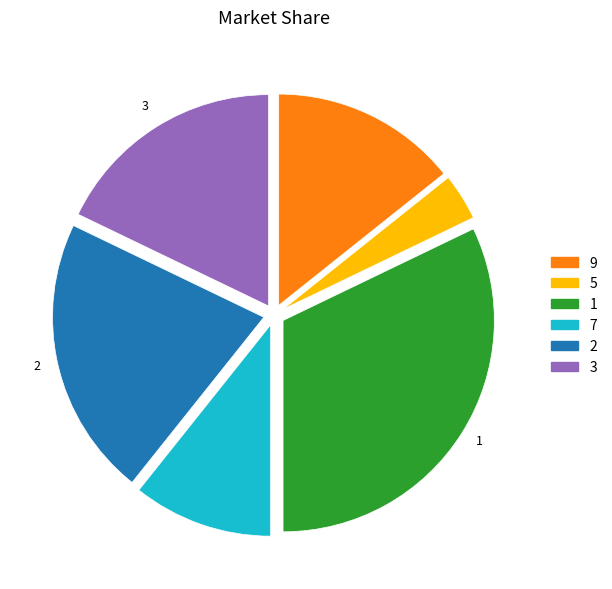

Is 2 the majority of the pie?

No